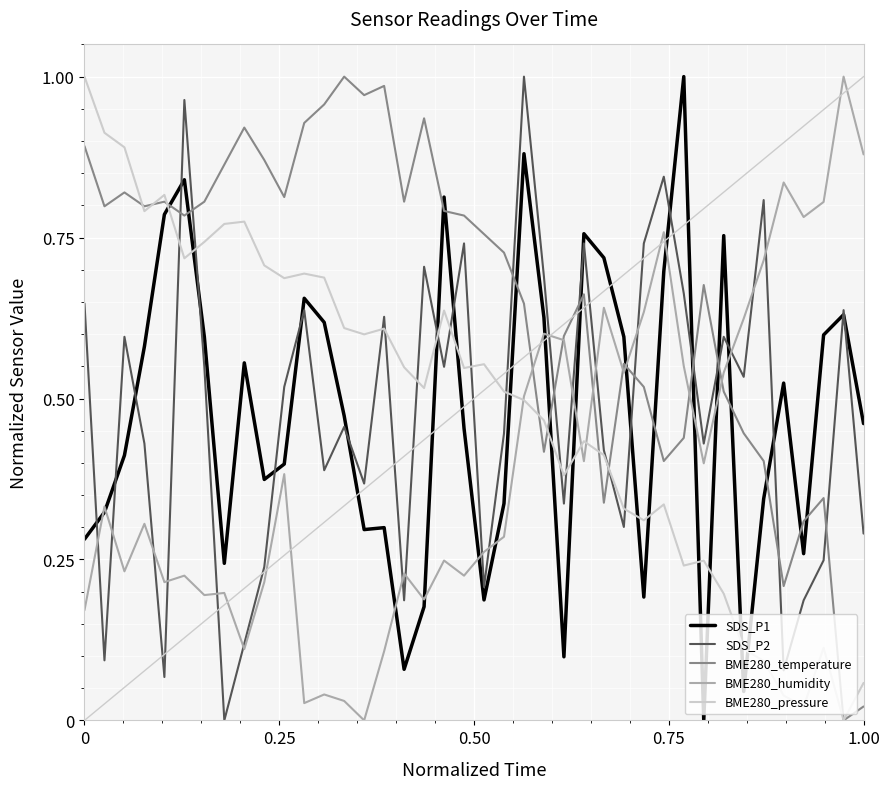

Is this an area chart (filled region under the line)?

No